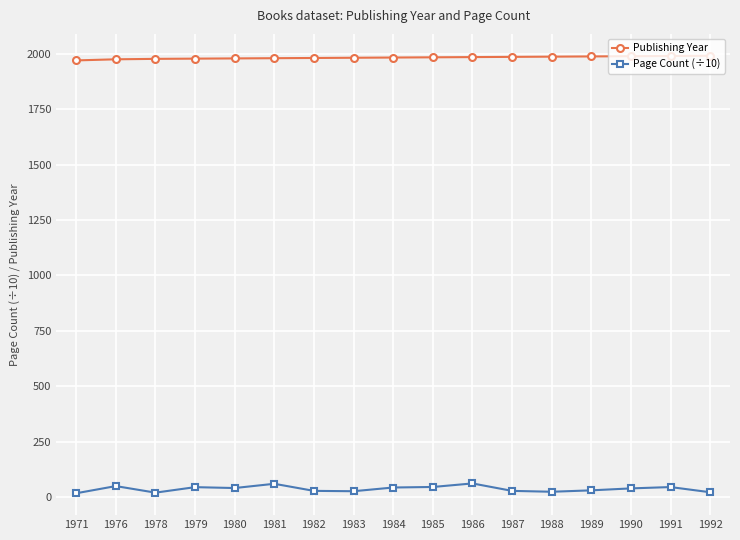

List the series in order of their peak value, highest first.

Publishing Year, Page Count (÷10)